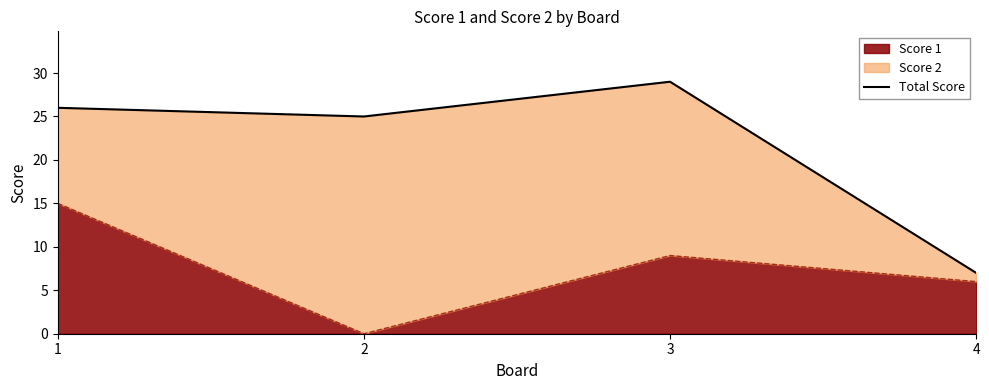

The value at 1 is 9. True or false?

False